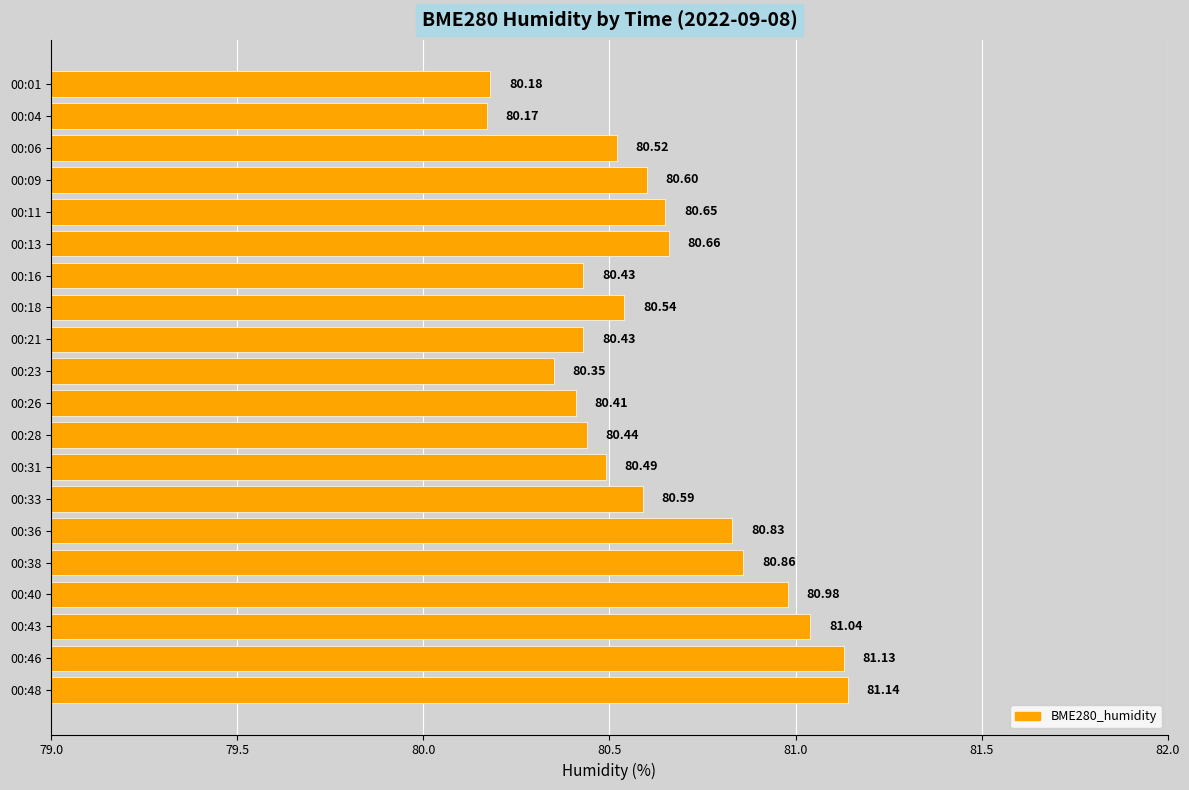

Between 00:11 and 00:48, which is larger?

00:48